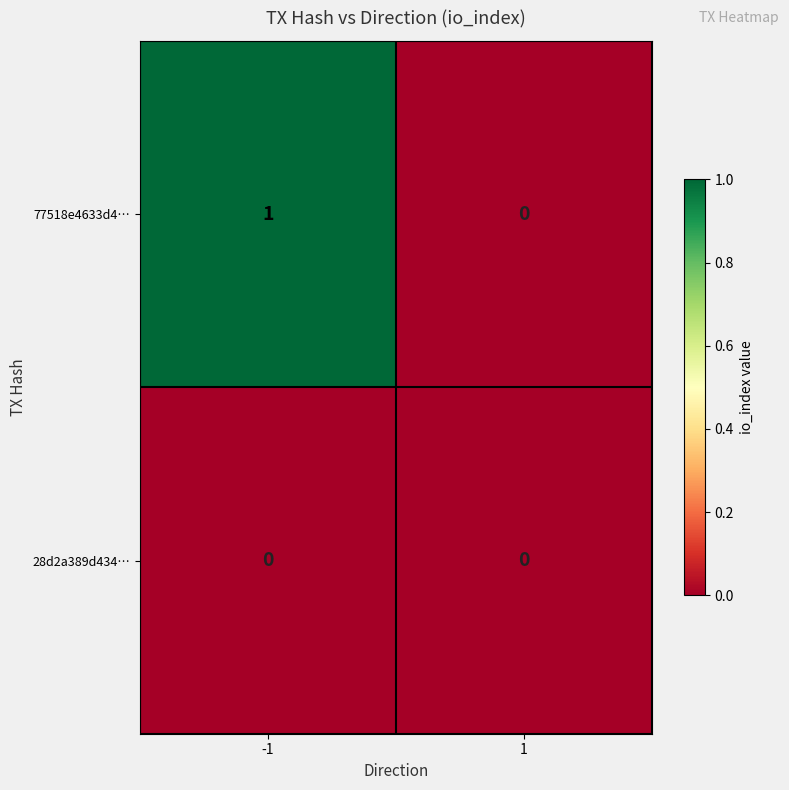

Is the value of 77518e4633d4… at -1 greater than the value of 28d2a389d434… at -1?

Yes